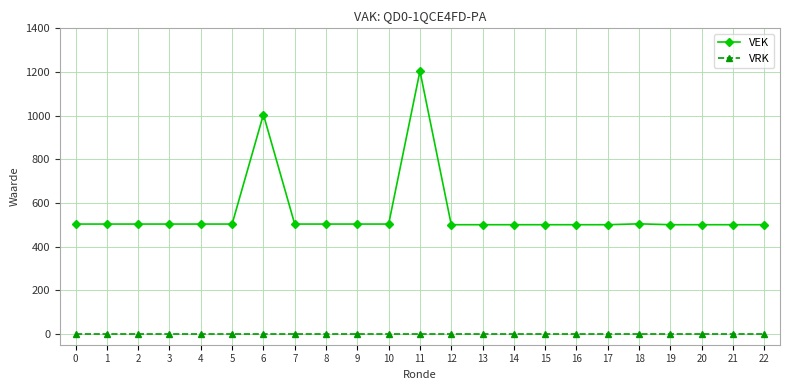

At 12, list the series in order from largest to smallest.

VEK, VRK